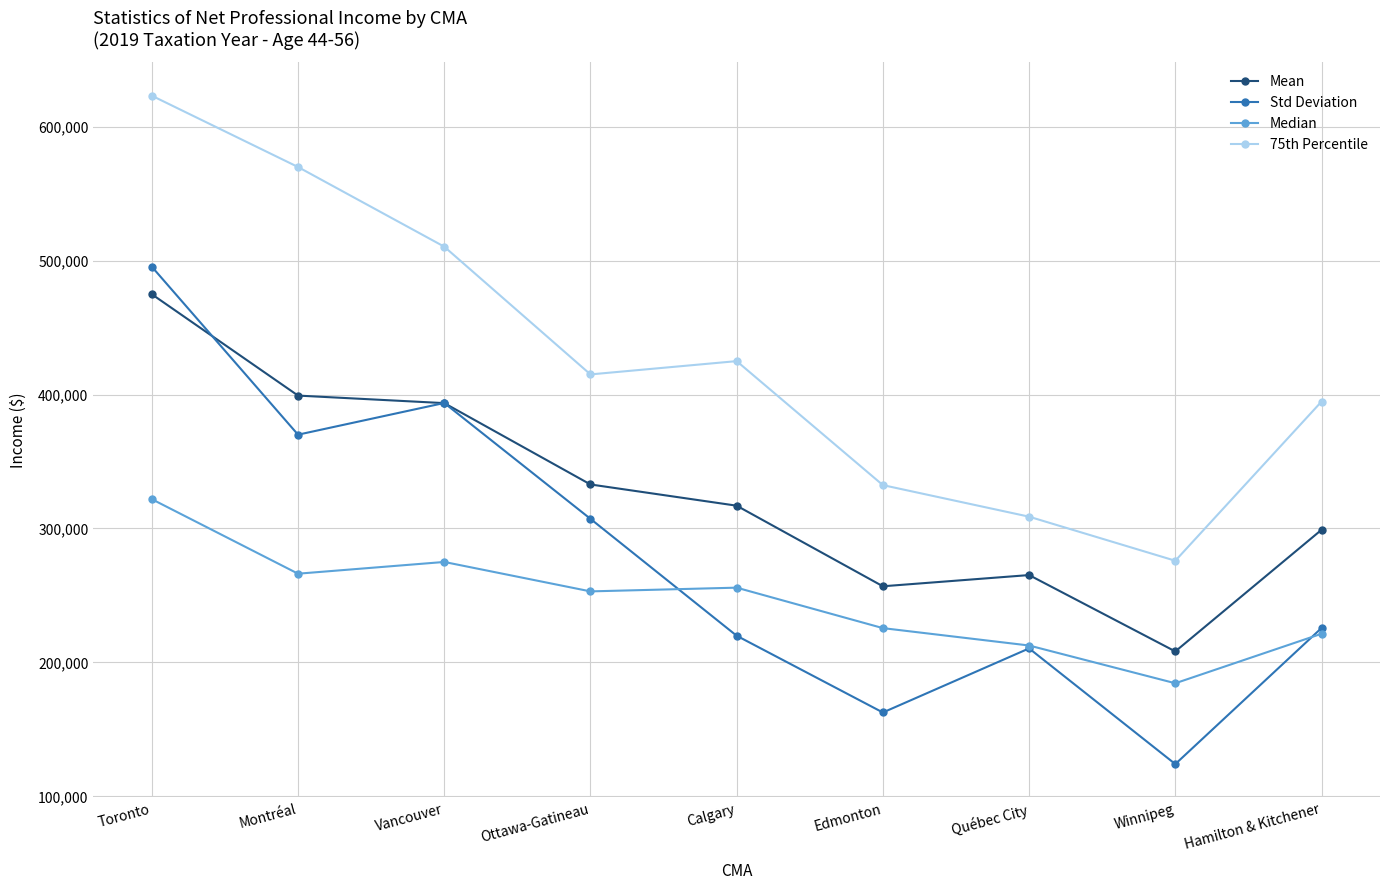

Does the chart have visible grid lines?

Yes